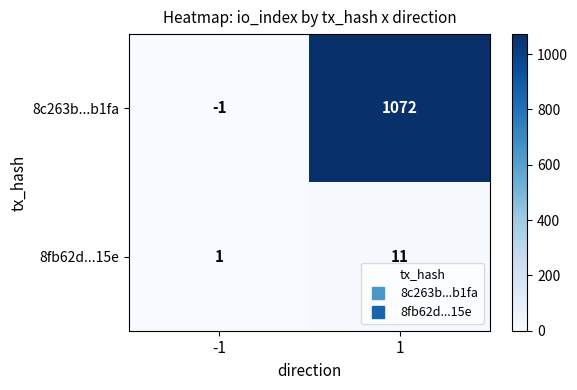

How many values in the 8fb62d...15e series are below 11?

1